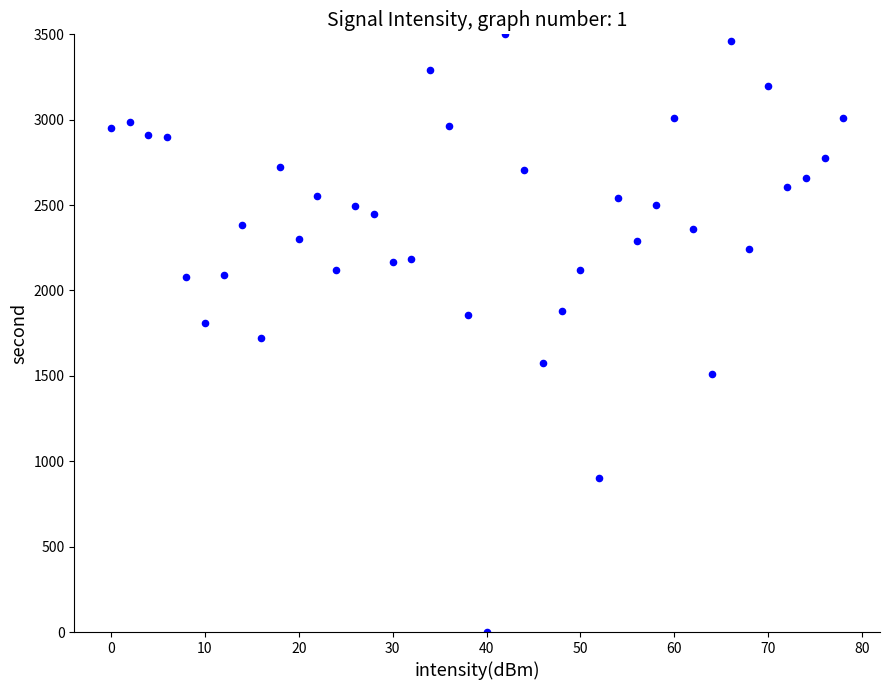

What is the range of X values (max minus min)?

78.0